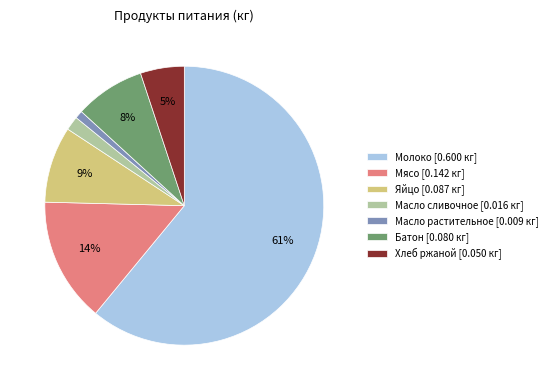

What is the smallest slice in the pie chart?

Масло растительное